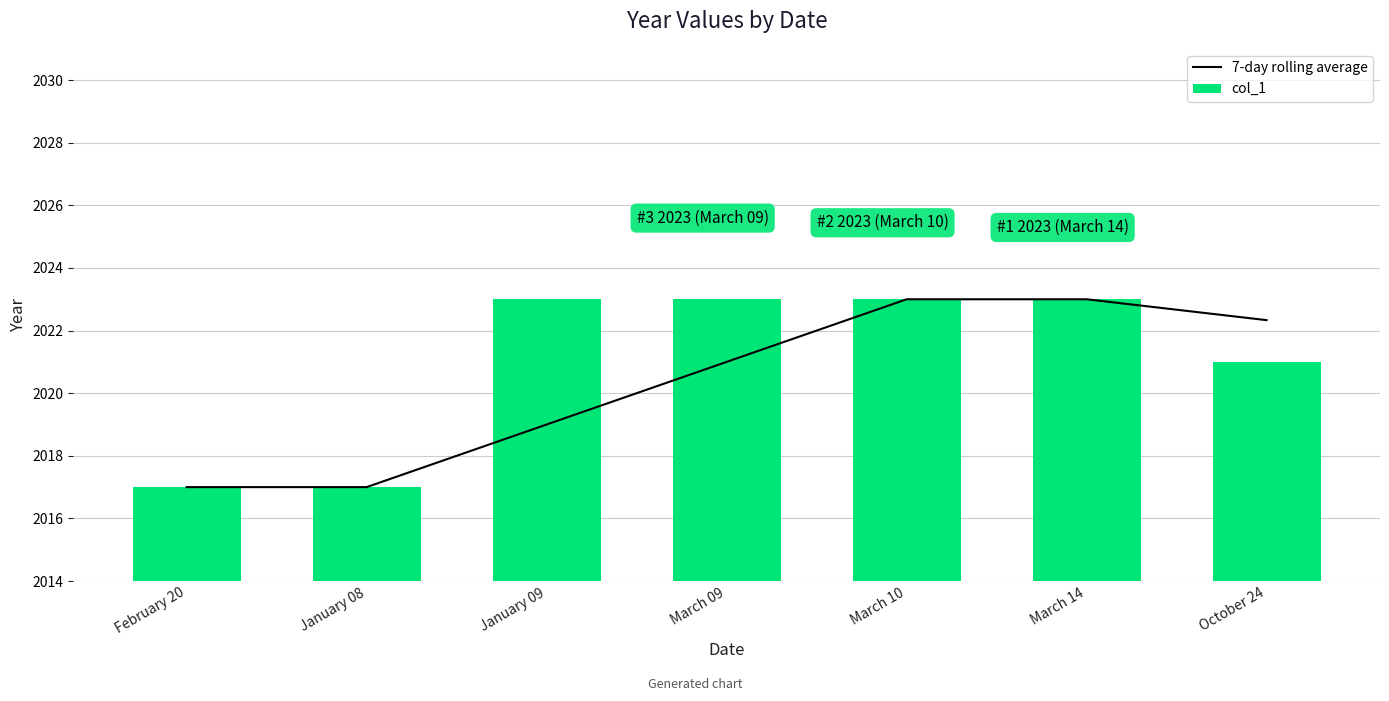

Which series has the largest total across all categories?

col_1